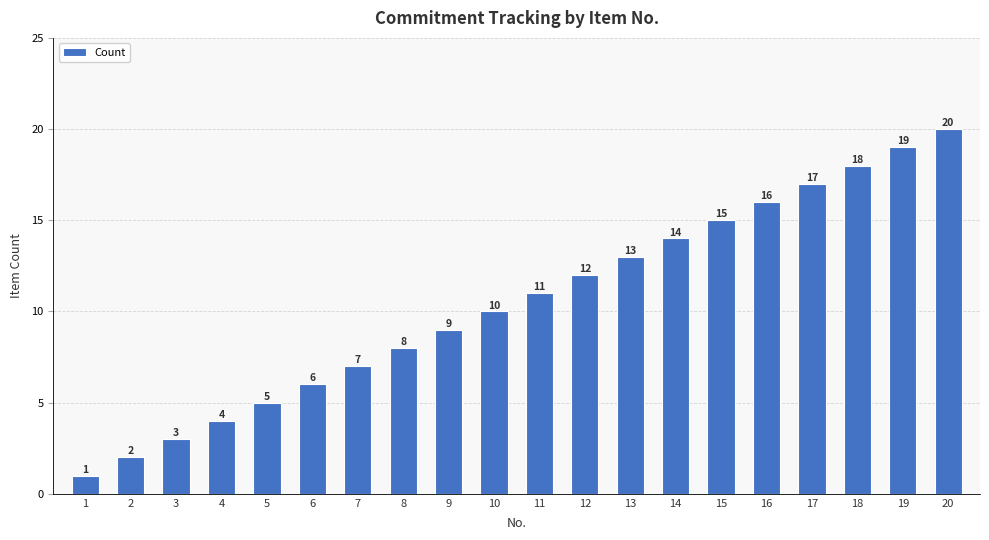

At which category does the chart reach its peak across all series?

20